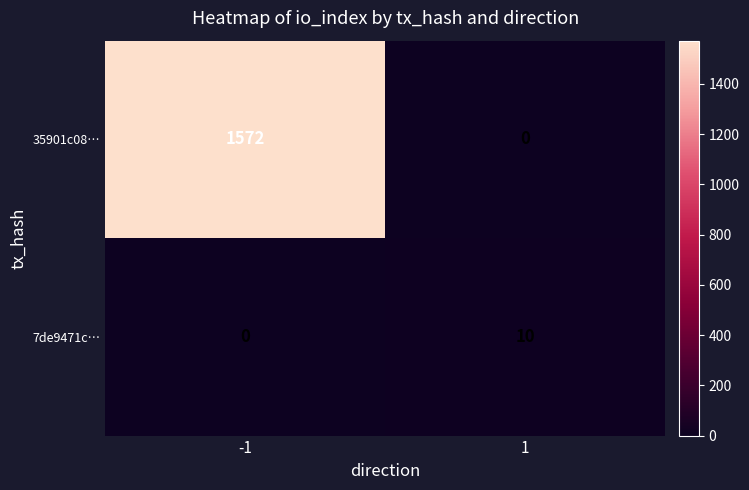

At which category is the sum across all series the highest?

-1